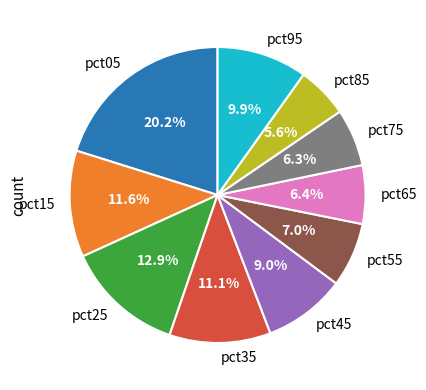

Count the number of slices in the pie.

10